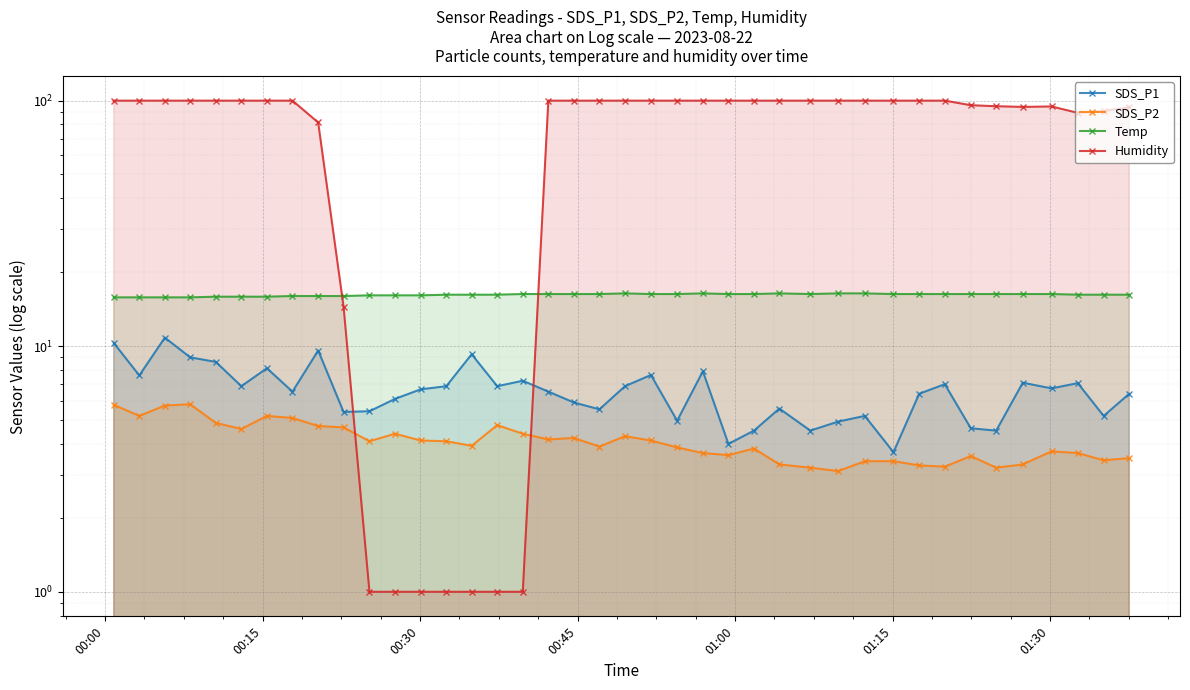

What is the value of the Humidity point at the 14th from the left?

1.0